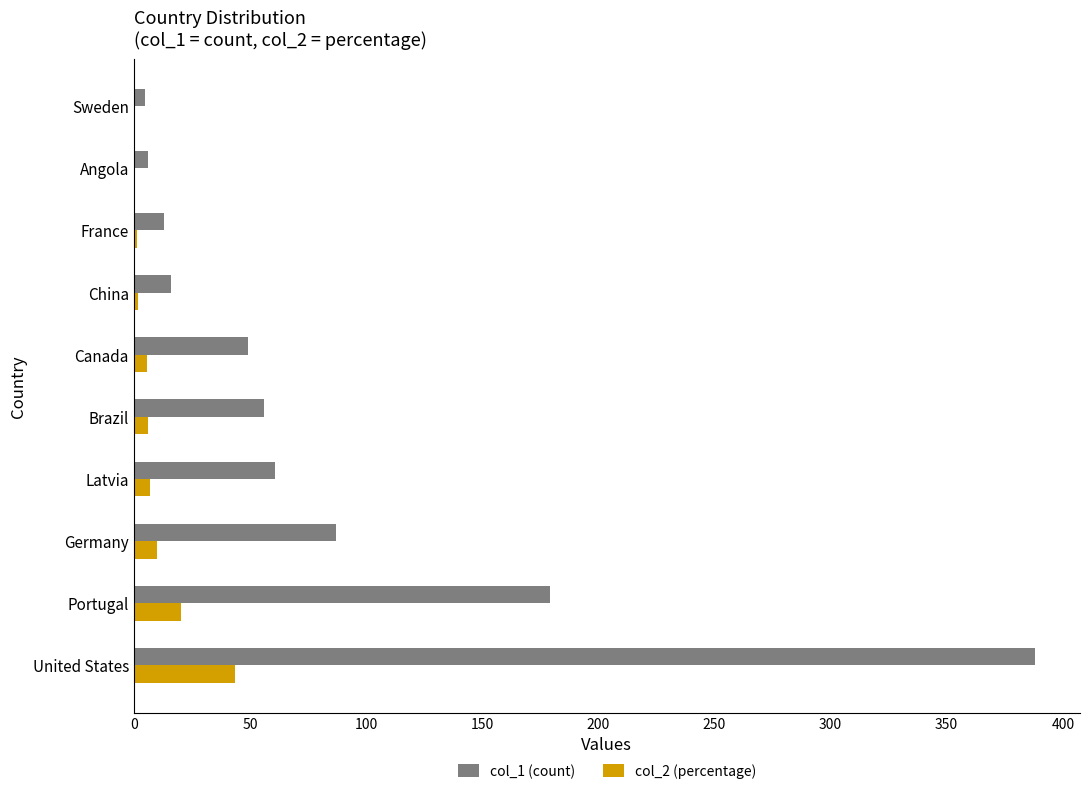

What is the sum of all col_1 (count) values?

860.0